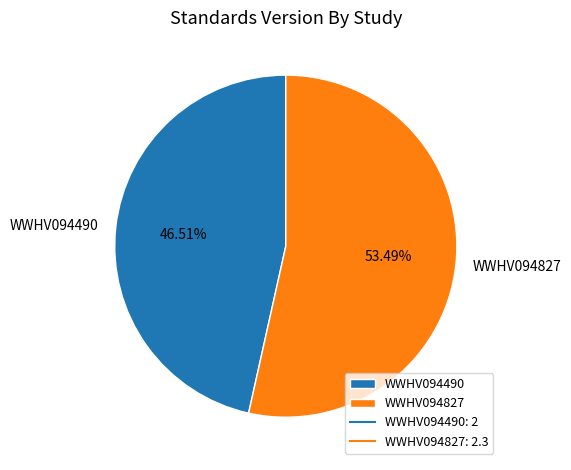

To the nearest percent, what percentage of the pie is WWHV094827?

53%